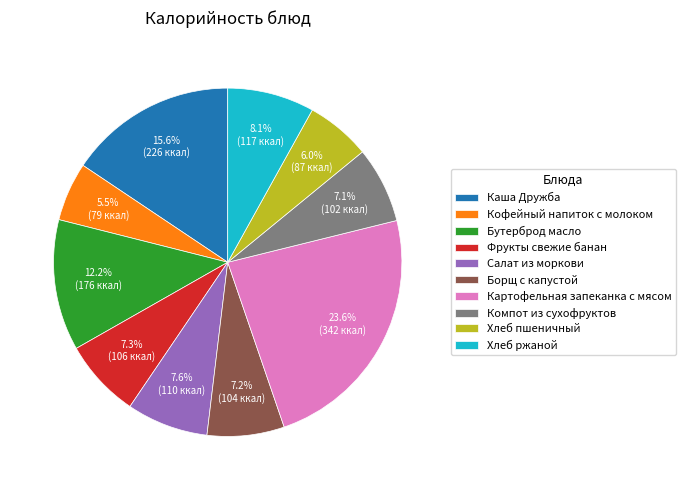

What is the smallest slice in the pie chart?

Кофейный напиток с молоком